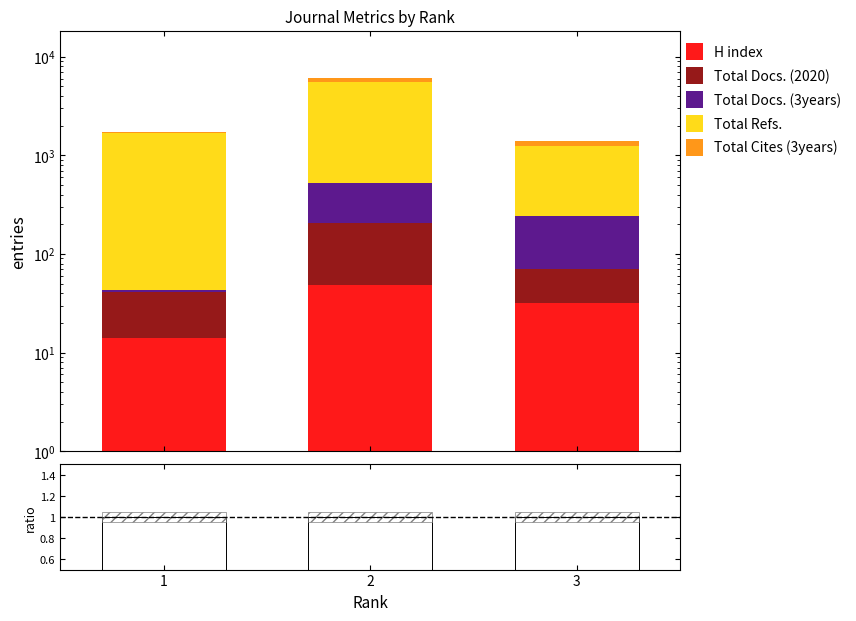

Reading left to right, extract all data points from this chart.

H index: 1=14	2=49	3=32
Total Docs. (2020): 1=27	2=159	3=39
Total Docs. (3years): 1=2	2=321	3=169
Total Refs.: 1=1654	2=4943	3=1013
Total Cites (3years): 1=10	2=648	3=130
ratio: 1=1	2=1	3=1